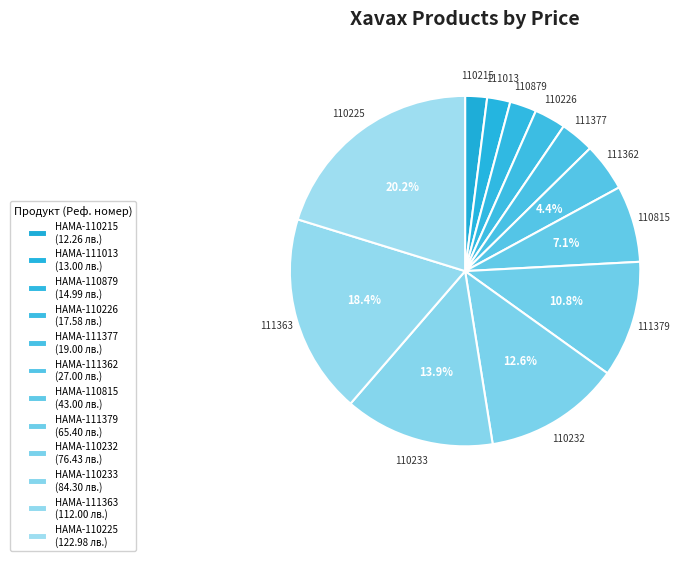

How many segments does this pie chart have?

12